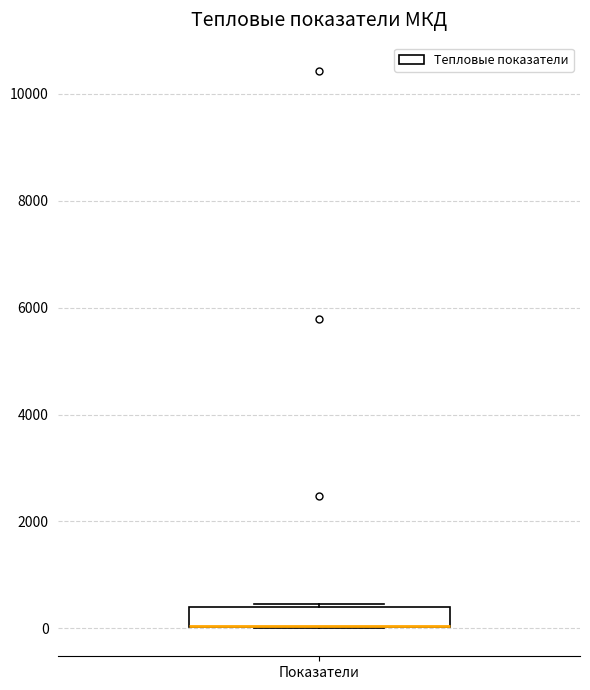

Transcribe this box plot: give where the median line is, the range the box spans, and where the two whiskers end, as read against the y-axis. The values are not printed on the chart, so give them approximately, as read against the axis.

median 0 (drawn on the box's lower edge), box 0 to 400, whiskers 0 to 400